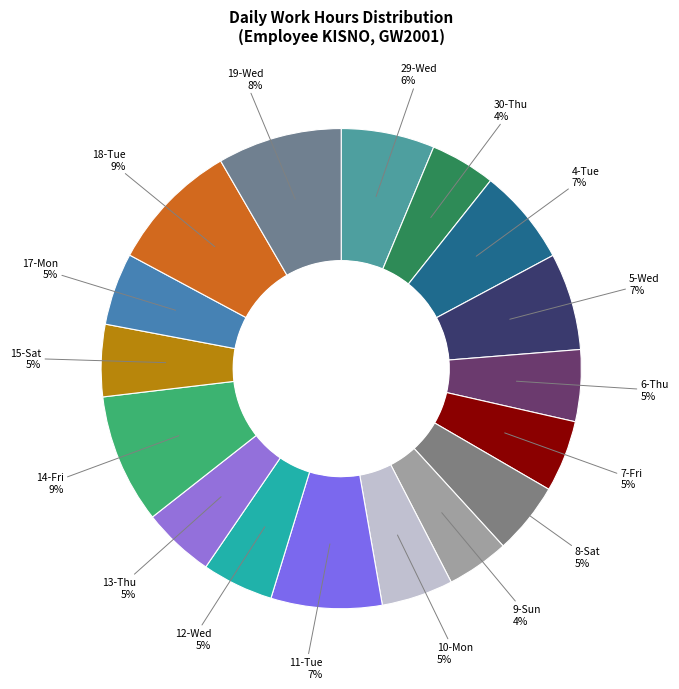

Does 5-Wed account for over 50% of the chart?

No